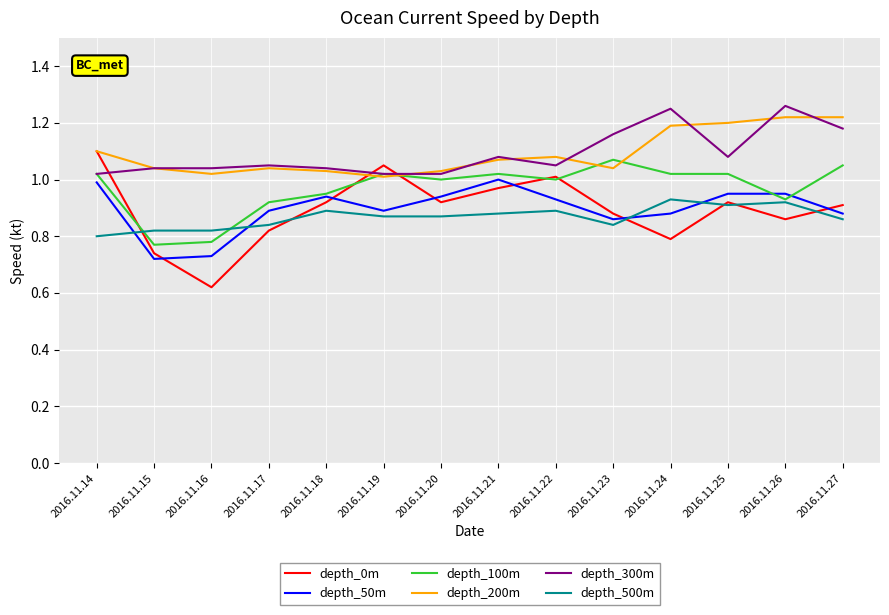

Which category has the lowest value in the depth_0m series?

2016.11.16